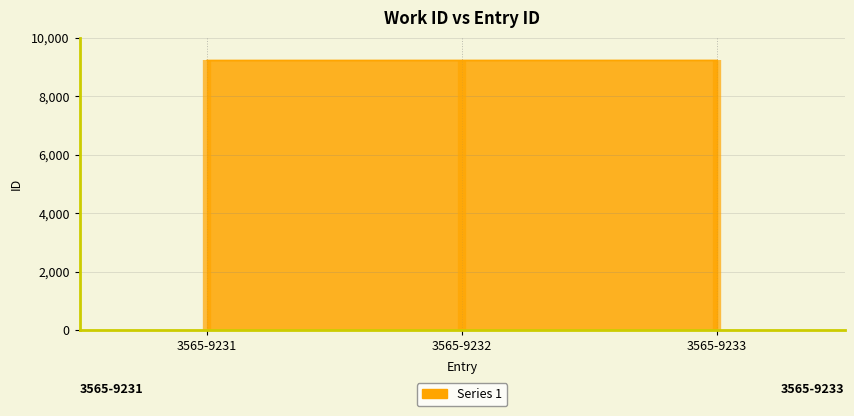

What is the value of the 1st point from the left?

9231